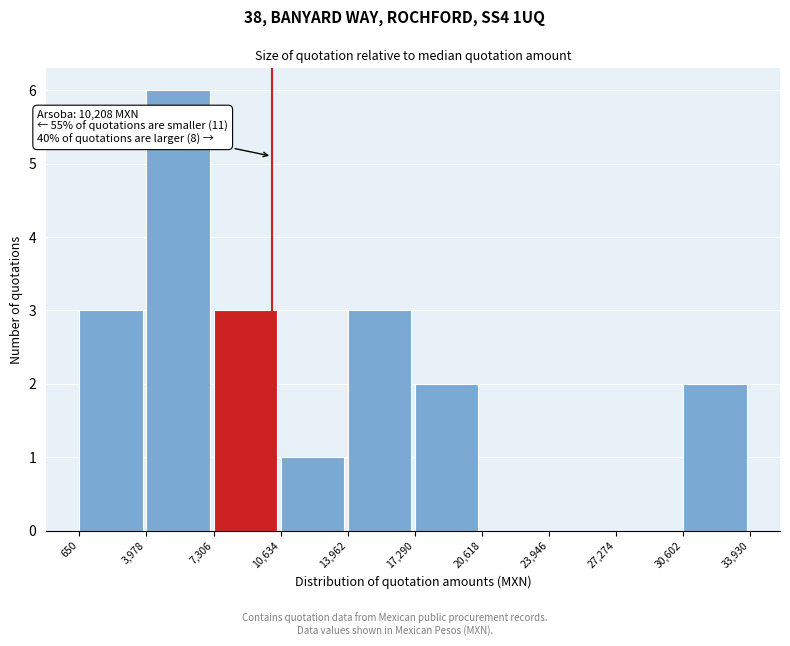

Which range on the x-axis has the tallest bar?

3,978 to 7,306